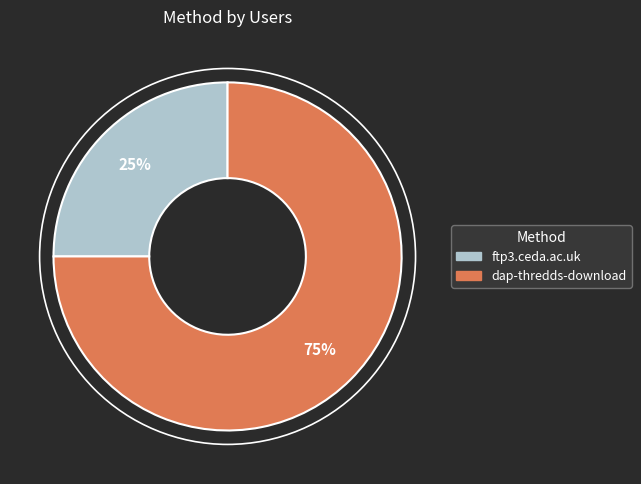

What is the ratio of the value at ftp3.ceda.ac.uk to the value at dap-thredds-download?

0.3